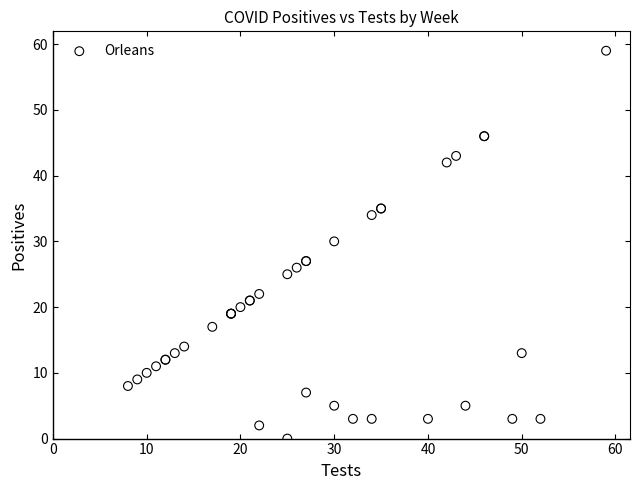

What Y value in the scatter plot is closest to 29?

30